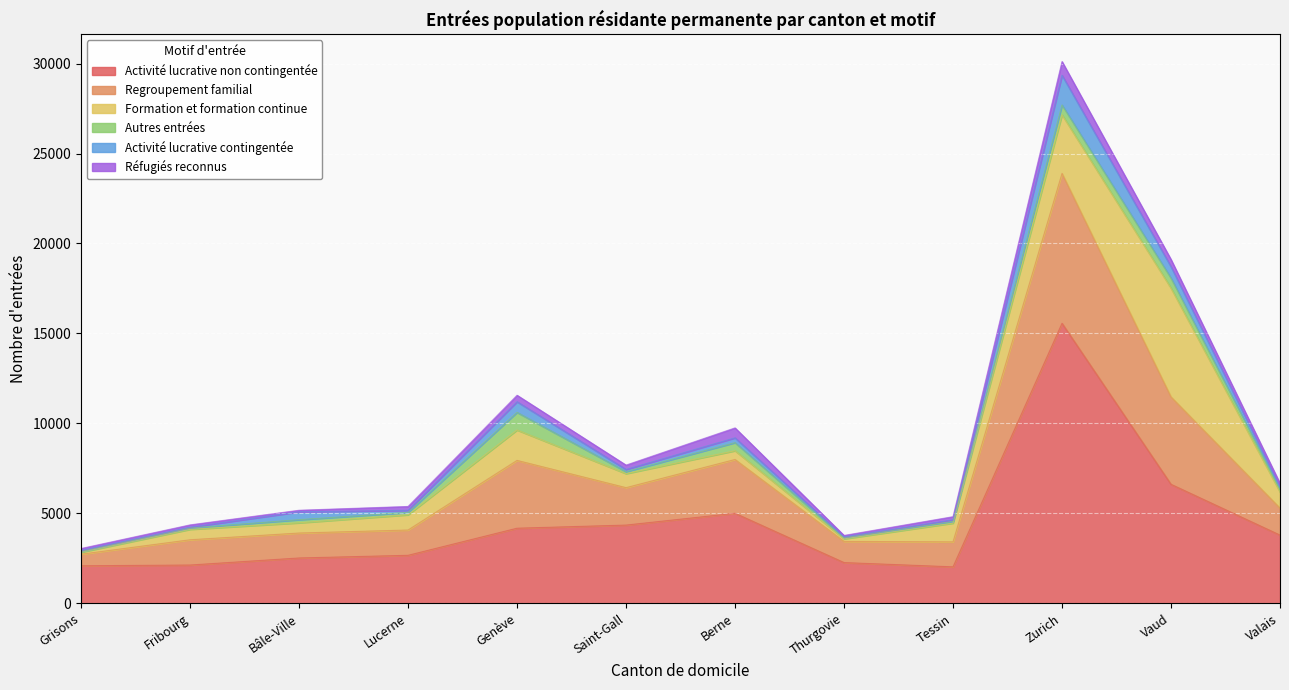

At Lucerne, list the series in order from largest to smallest.

Activité lucrative non contingentée, Regroupement familial, Formation et formation continue, Réfugiés reconnus, Autres entrées, Activité lucrative contingentée